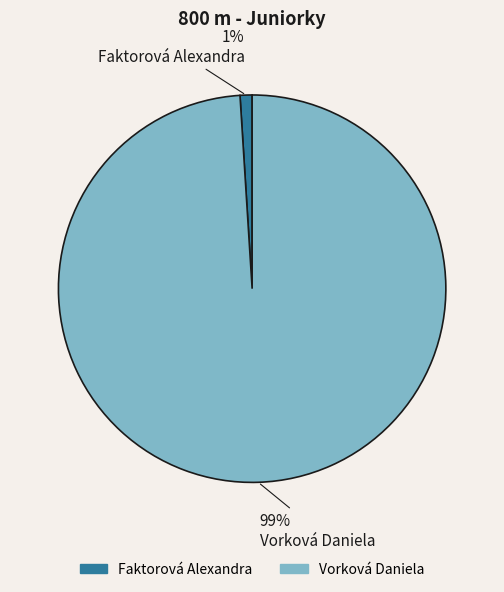

Approximately how many times larger is the value at Vorková Daniela compared to Faktorová Alexandra?

99.0